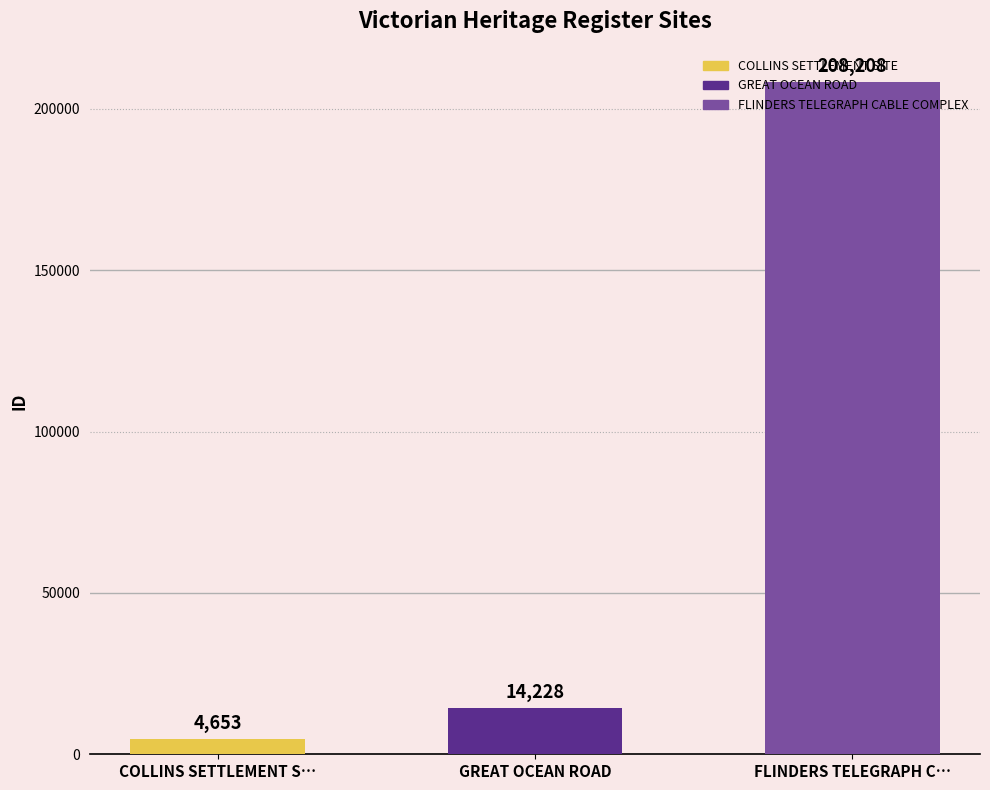

True or false: the data shows 4653 at COLLINS SETTLEMENT SITE.

True